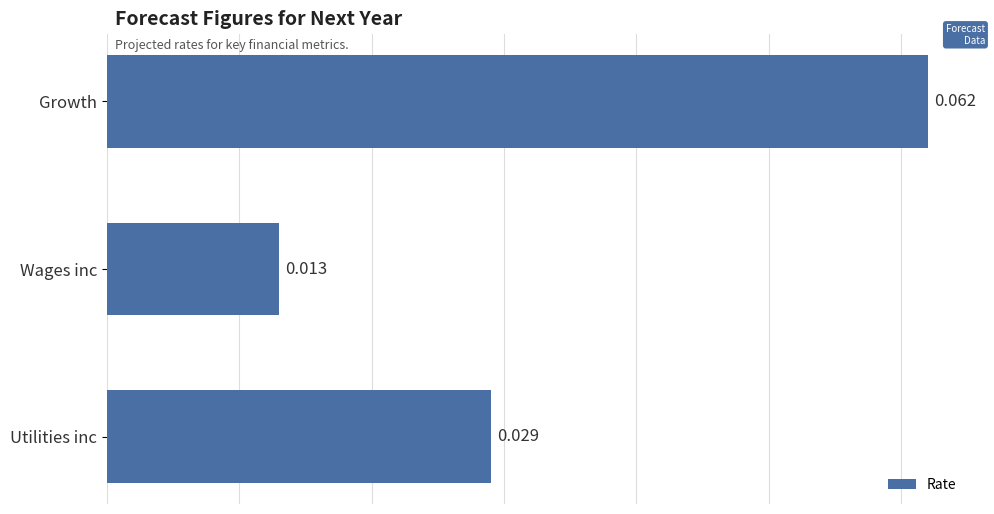

At which category does the chart reach its minimum across all series?

Wages inc